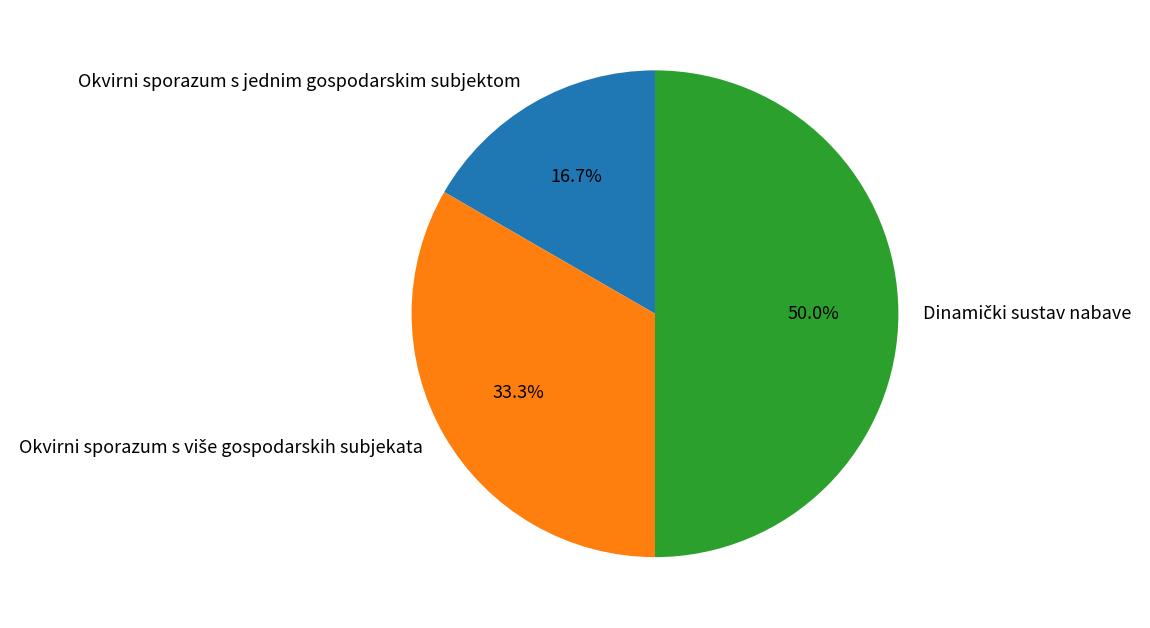

Which slice is the smallest?

Okvirni sporazum s jednim gospodarskim subjektom